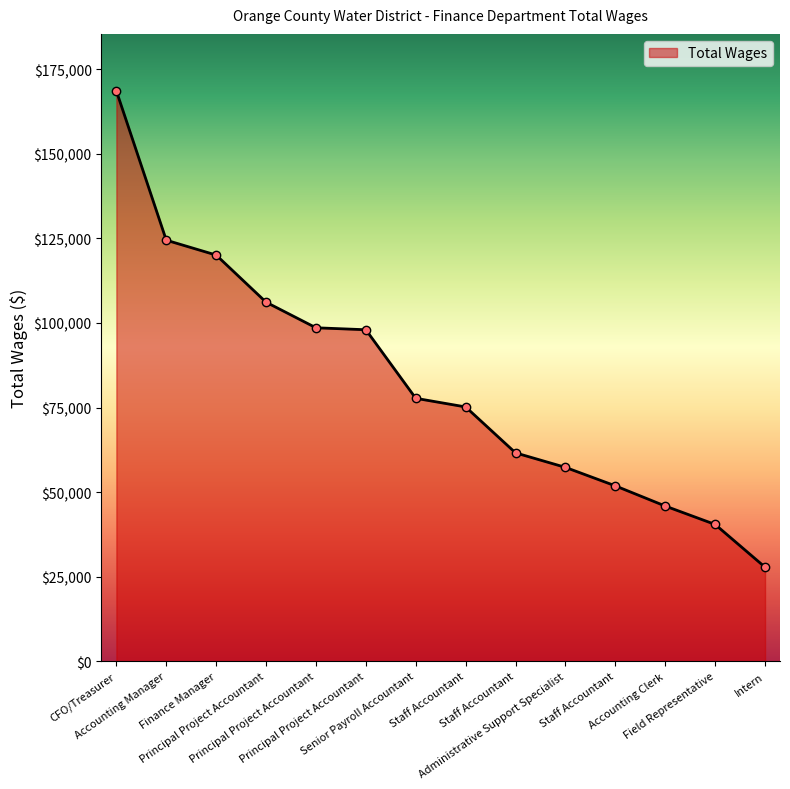

Approximately how many times larger is the value at Administrative Support Specialist compared to Senior Payroll Accountant?

0.7